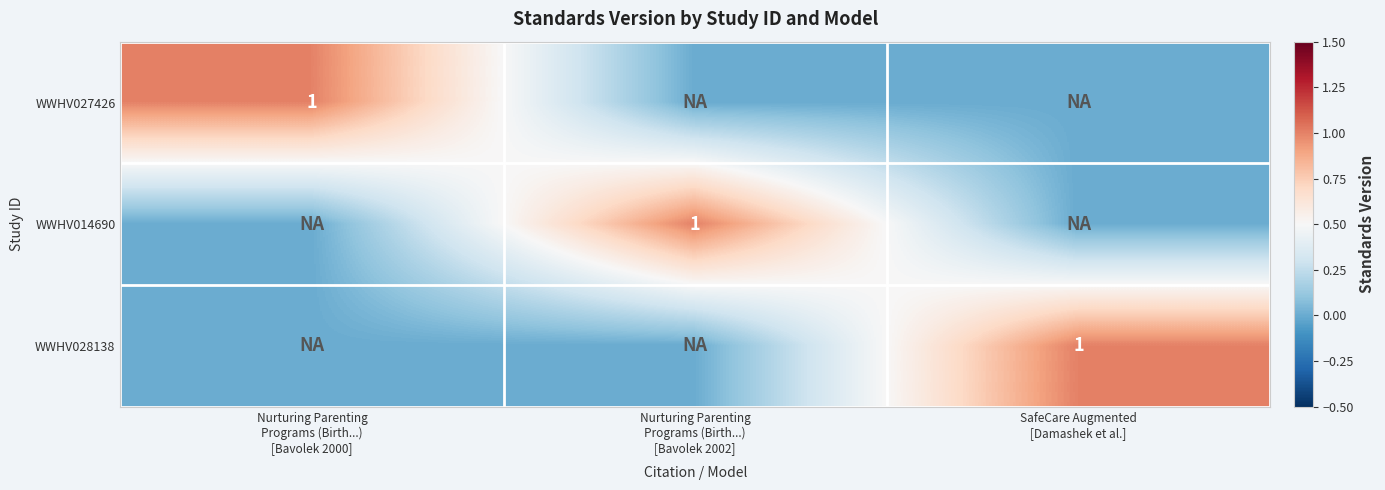

How many series are shown in this chart?

3